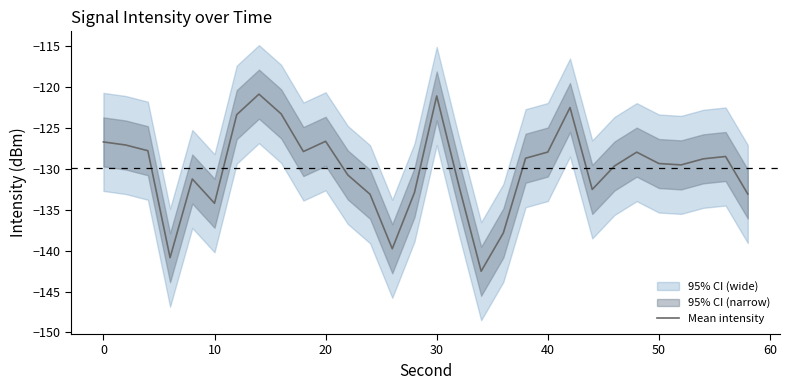

What is the sum of all values?

-3898.1